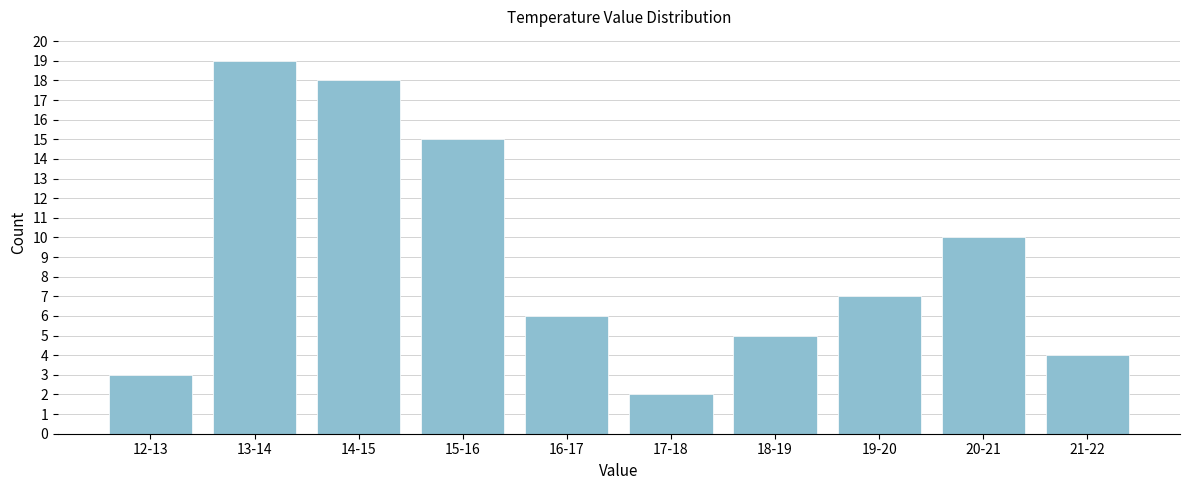

Reading left to right, what are all the values shown in this chart?

12-13=3	13-14=19	14-15=18	15-16=15	16-17=6	17-18=2	18-19=5	19-20=7	20-21=10	21-22=4